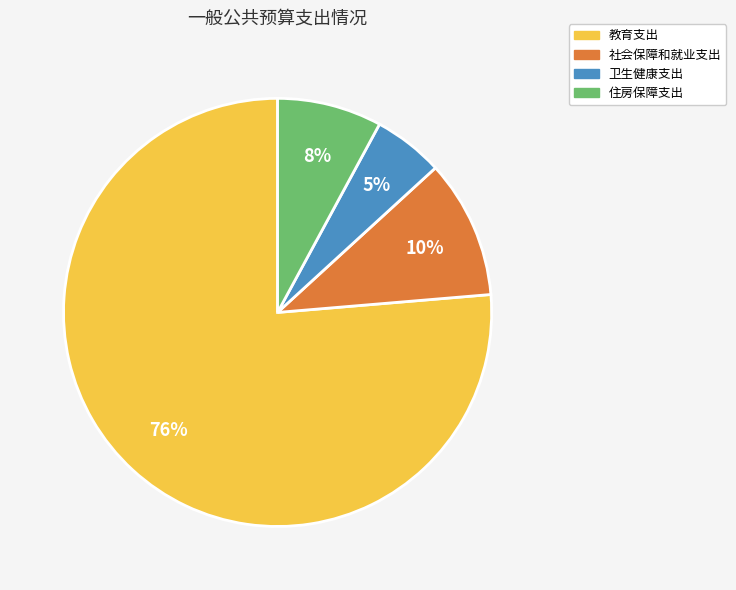

The 住房保障支出 slice represents 8% of the pie. True or false?

True